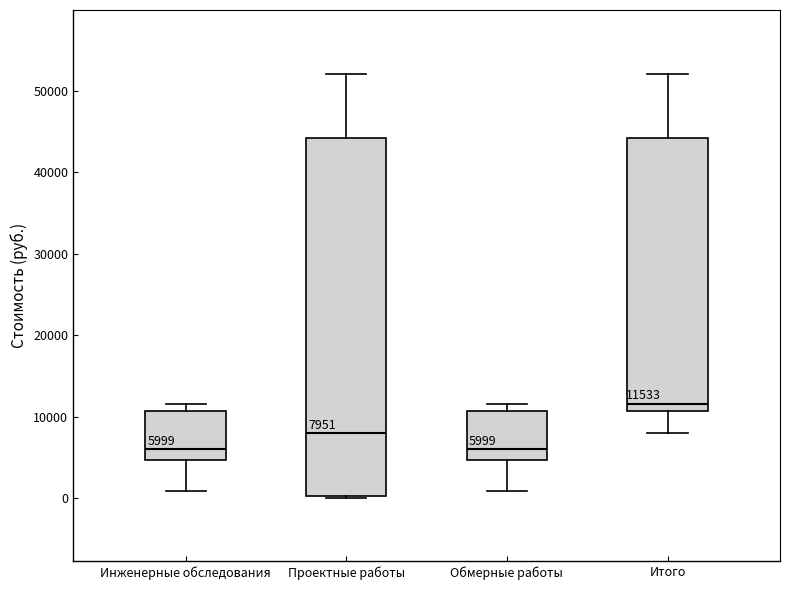

Which box's median line is the highest?

Итого